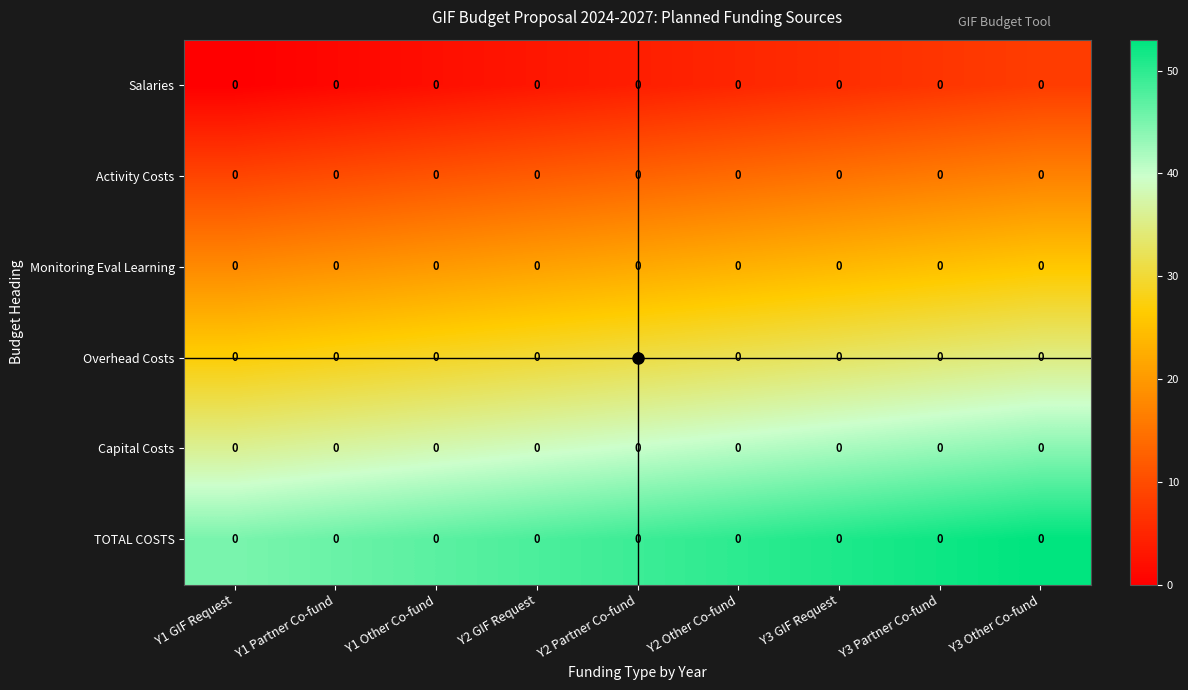

Read the TOTAL COSTS value at Y1 GIF Request.

45